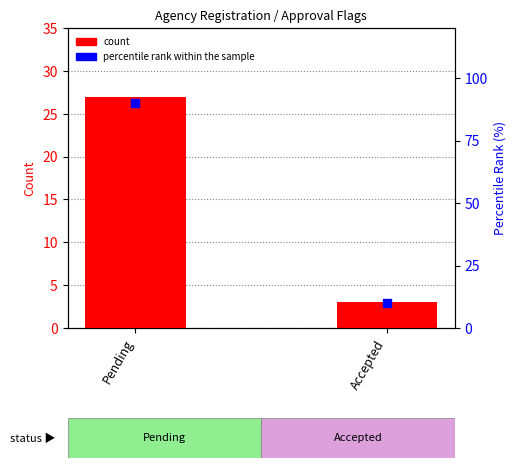

What are all the series names shown in the legend?

count, percentile rank within the sample